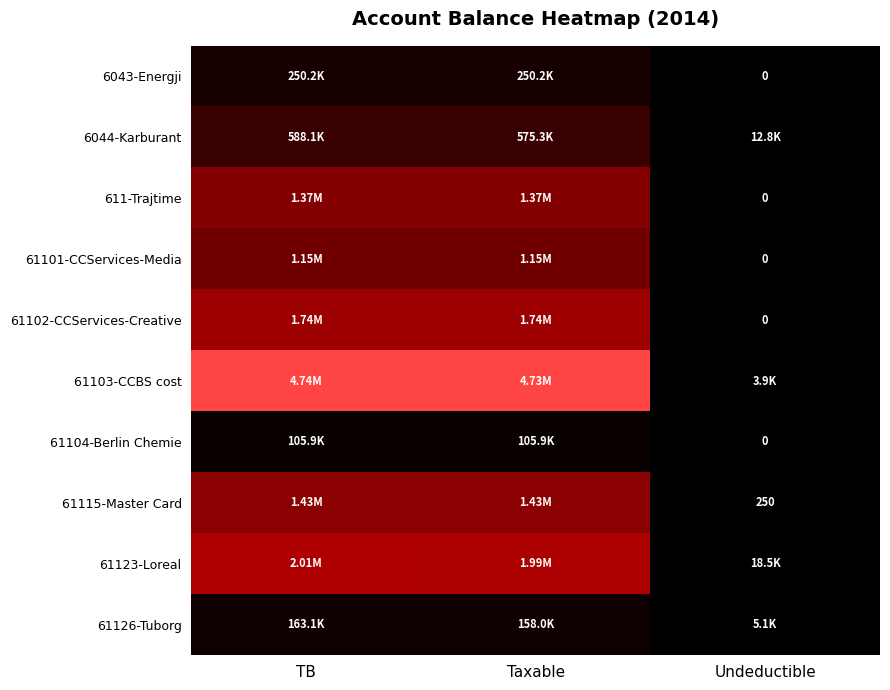

Is it true that 61123-Loreal equals 0.7 at TB?

False